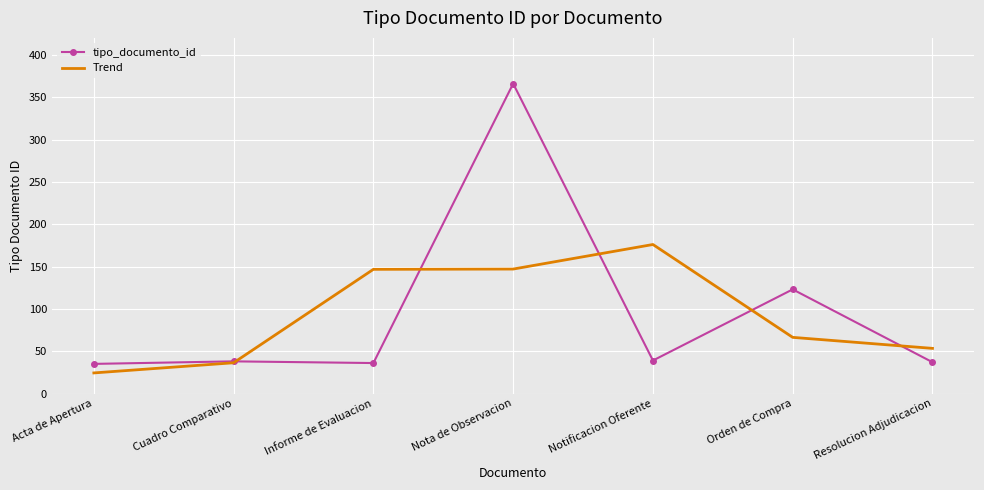

List the series in order of their overall mean, lowest first.

Trend, tipo_documento_id